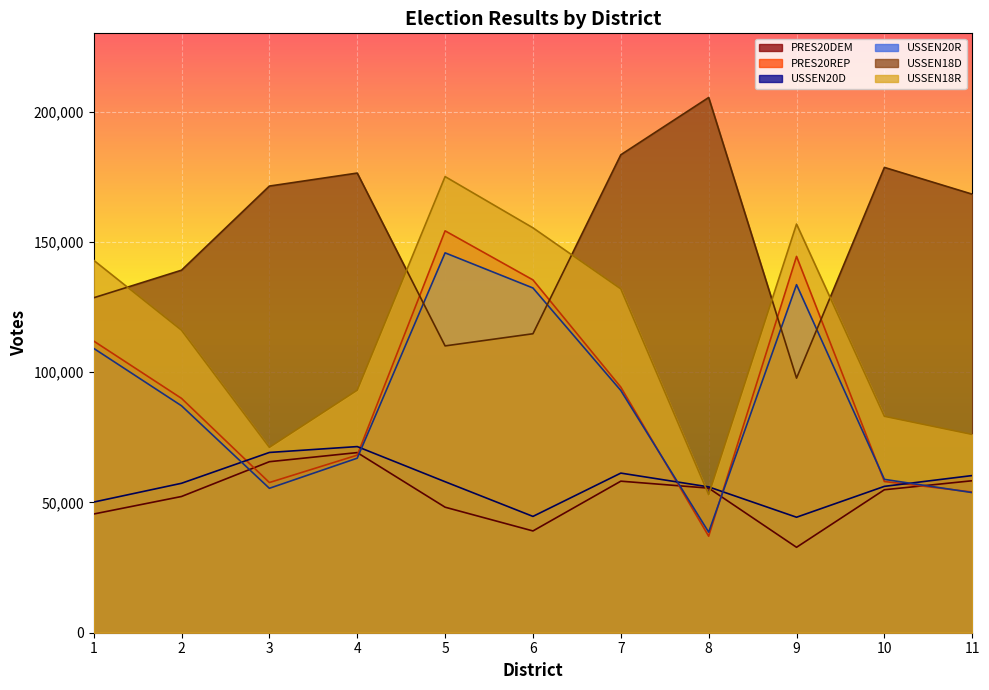

What is the difference between the PRES20REP values at 11 and 3?

3646